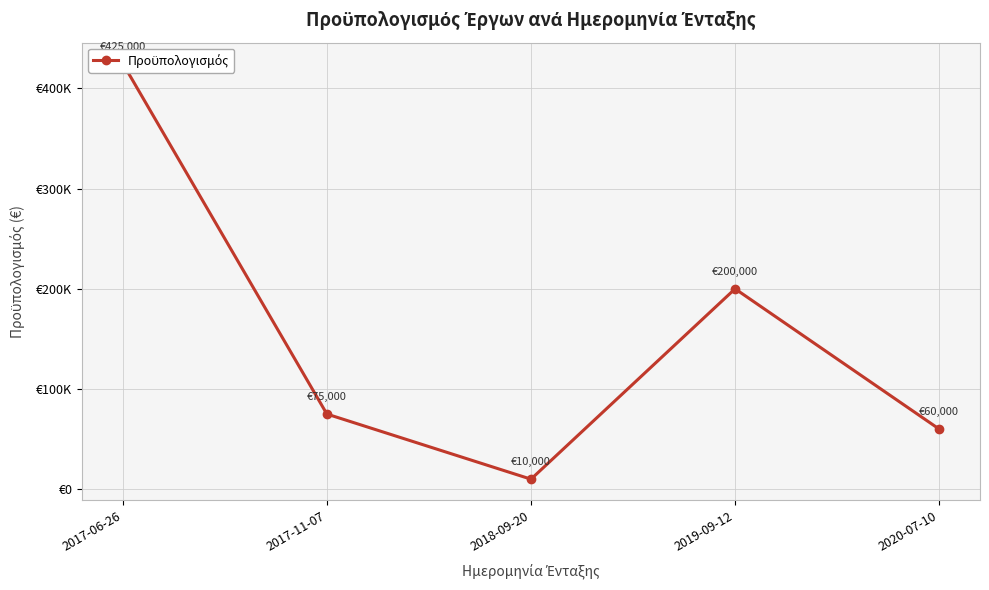

What position from the right is 2017-06-26?

5